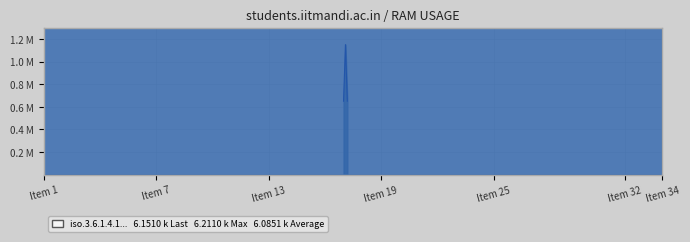

Reading right to left, what are all the values shown in this chart?

6.2	6.2	6.2	6.2	6.2	6.2	6.2	6.2	6.2	6.1	6.1	6.2	6.2	6.2	6.2	6.2	6.2	6.2	6.2	6.1	6.1	6.1	6.1	6.1	6.0	6.0	5.9	5.9	5.9	5.9	5.9	5.9	5.9	5.9